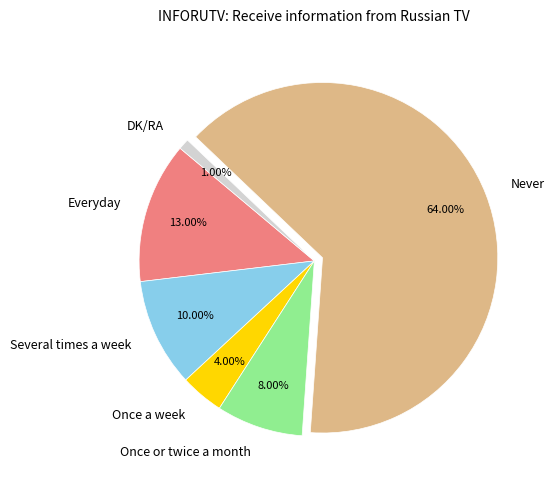

Between Never and Several times a week, which is larger?

Never